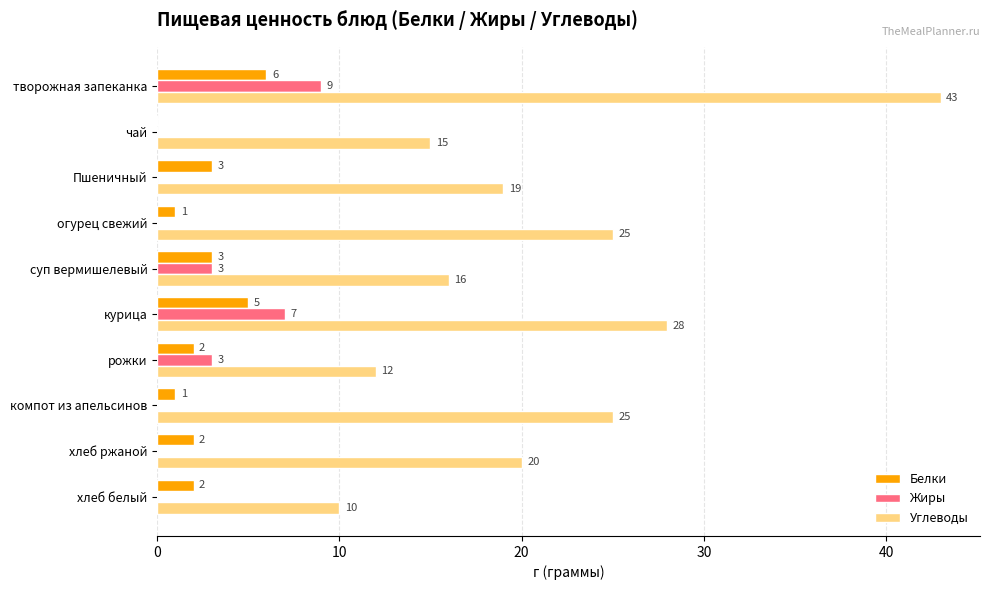

Is the value of Белки at компот из апельсинов greater than the value of Жиры at компот из апельсинов?

Yes